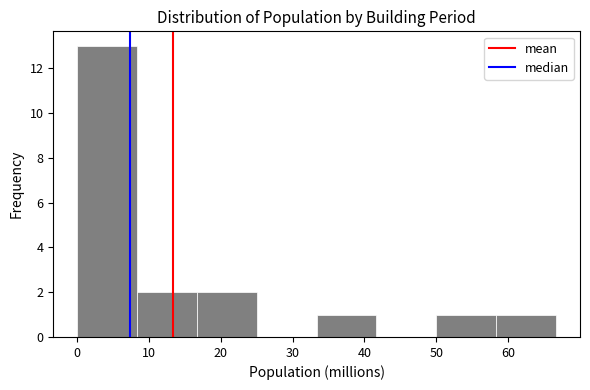

Reading left to right, list every bar in this chart as the range it spans on the x-axis followed by its height. Neither the bar edges nor the heights are printed on the chart, so give them approximately, as read against the axes.

0 to 8: 13
8 to 17: 2
17 to 25: 2
25 to 33: 0
33 to 42: 1
42 to 50: 0
50 to 58: 1
58 to 67: 1